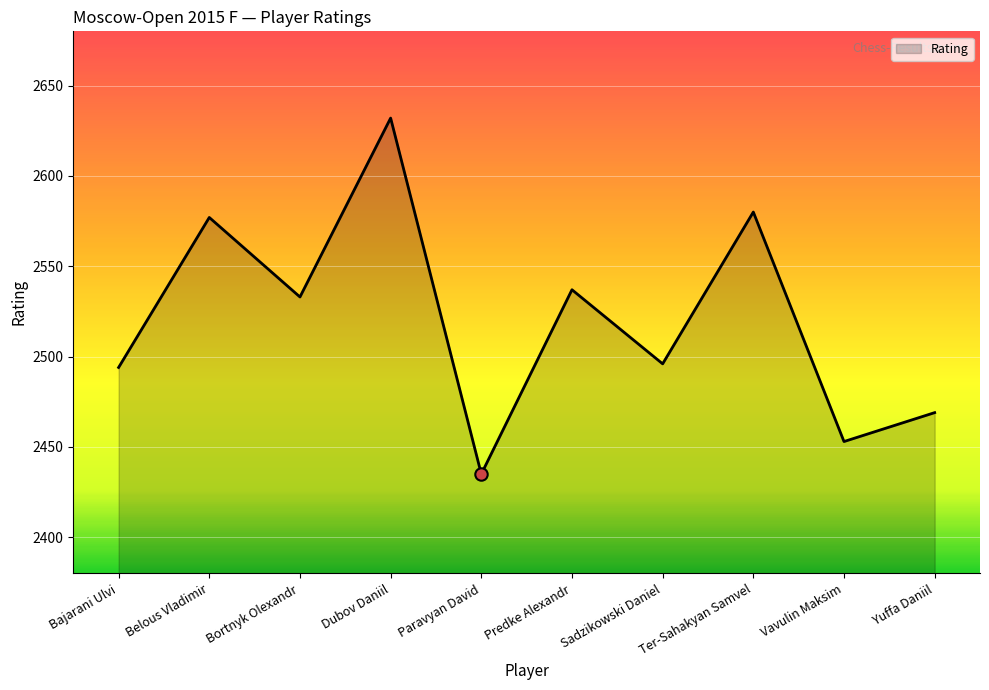

Which has a higher value, Vavulin Maksim or Sadzikowski Daniel?

Sadzikowski Daniel